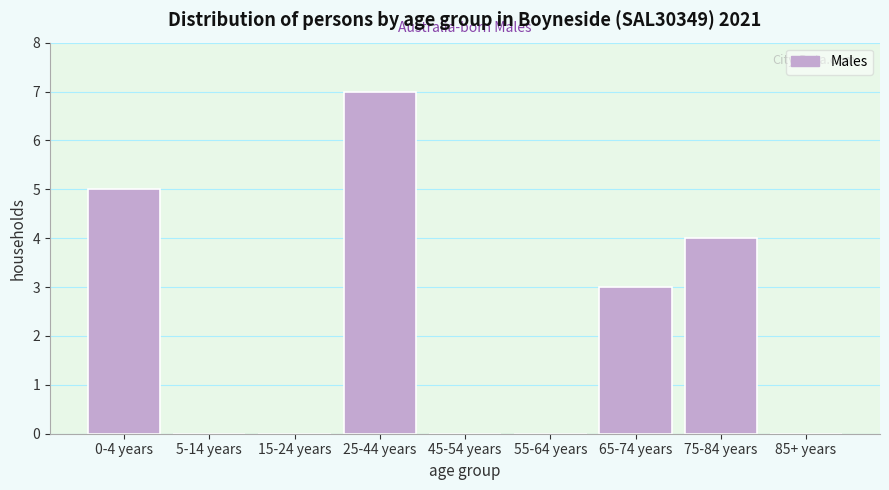

Reading left to right, transcribe all the data shown in this chart.

0-4 years=5	5-14 years=0	15-24 years=0	25-44 years=7	45-54 years=0	55-64 years=0	65-74 years=3	75-84 years=4	85+ years=0